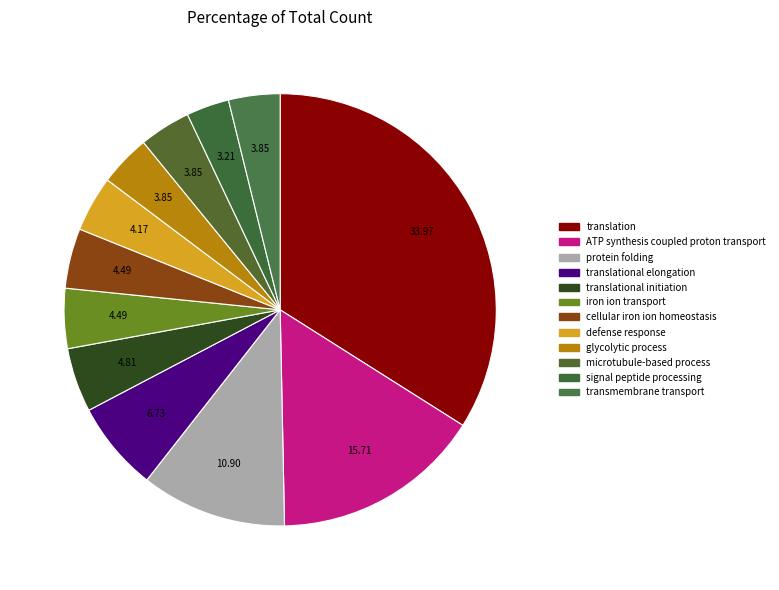

To the nearest percent, what is the difference between the microtubule-based process and signal peptide processing slice percentages?

1%